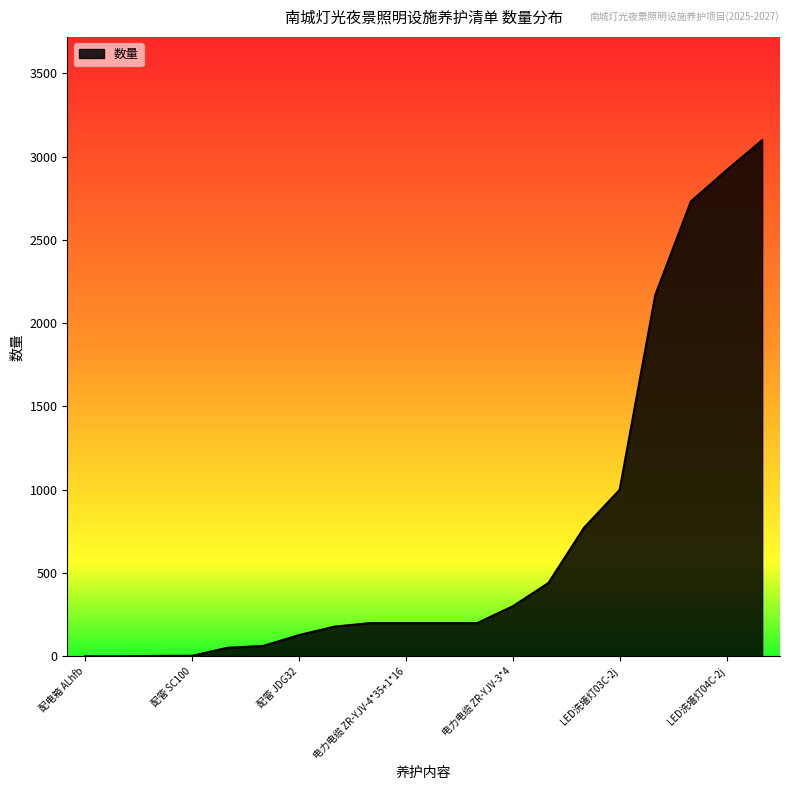

What is the greatest value displayed?

3098.6